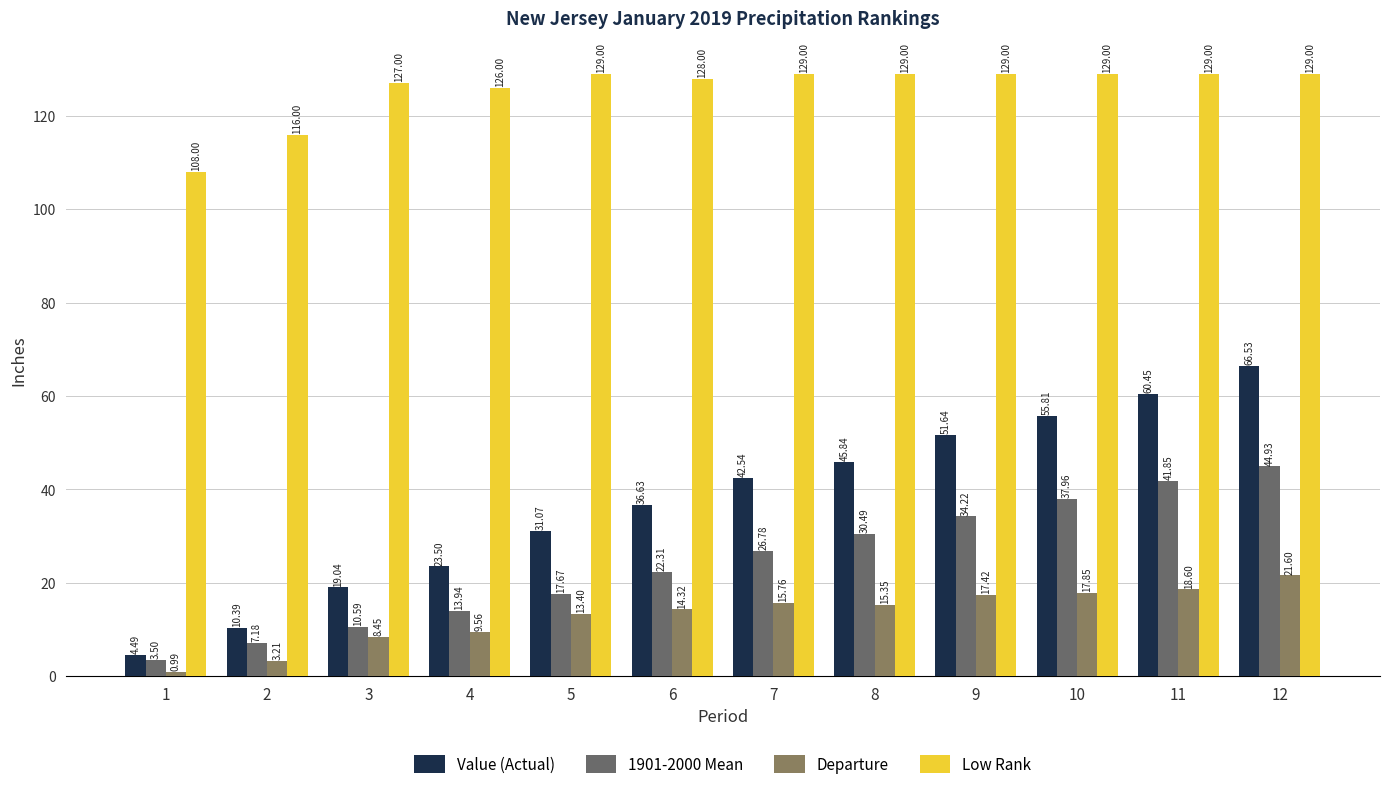

Does the chart contain stacked bars?

No